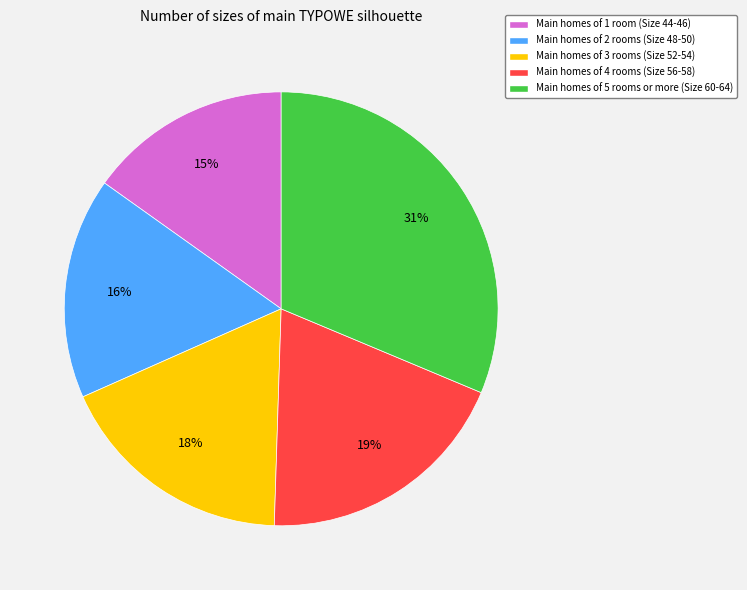

To the nearest percent, what is the difference between the largest and smallest slice percentages?

16%